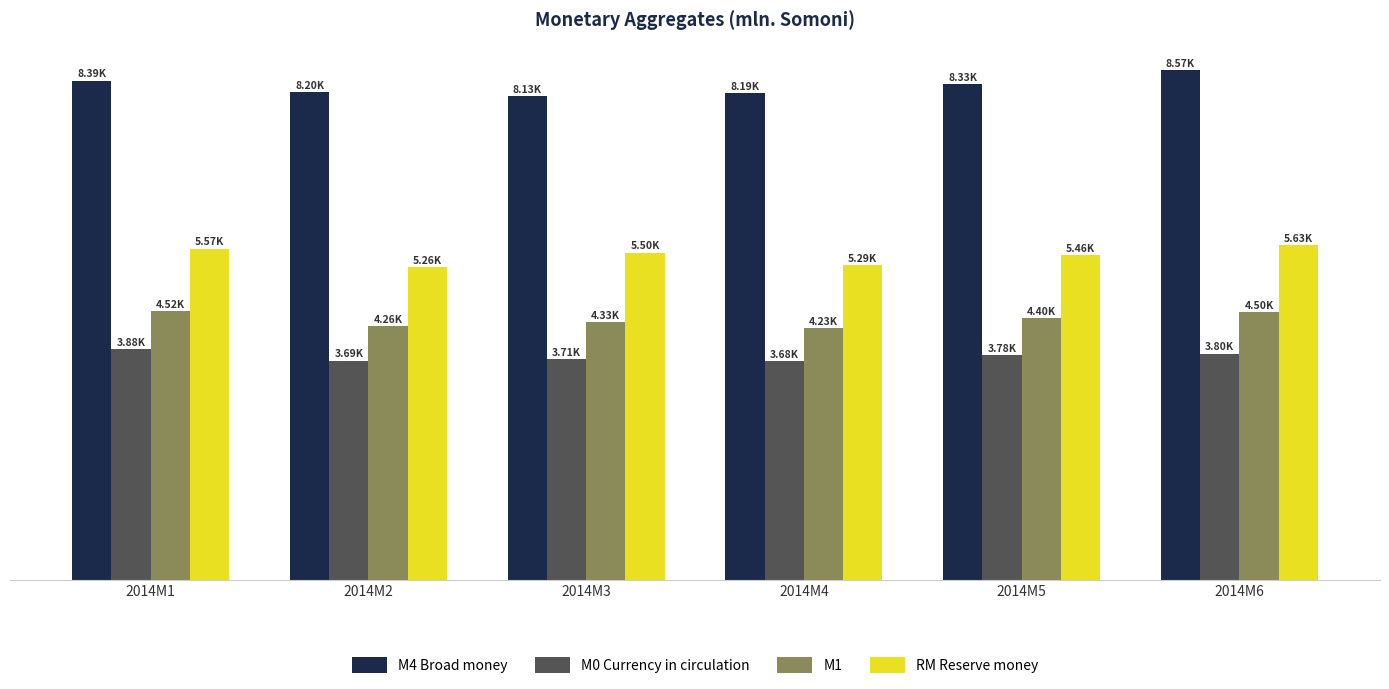

List the series in order of their peak value, lowest first.

M0 Currency in circulation, M1, RM Reserve money, M4 Broad money